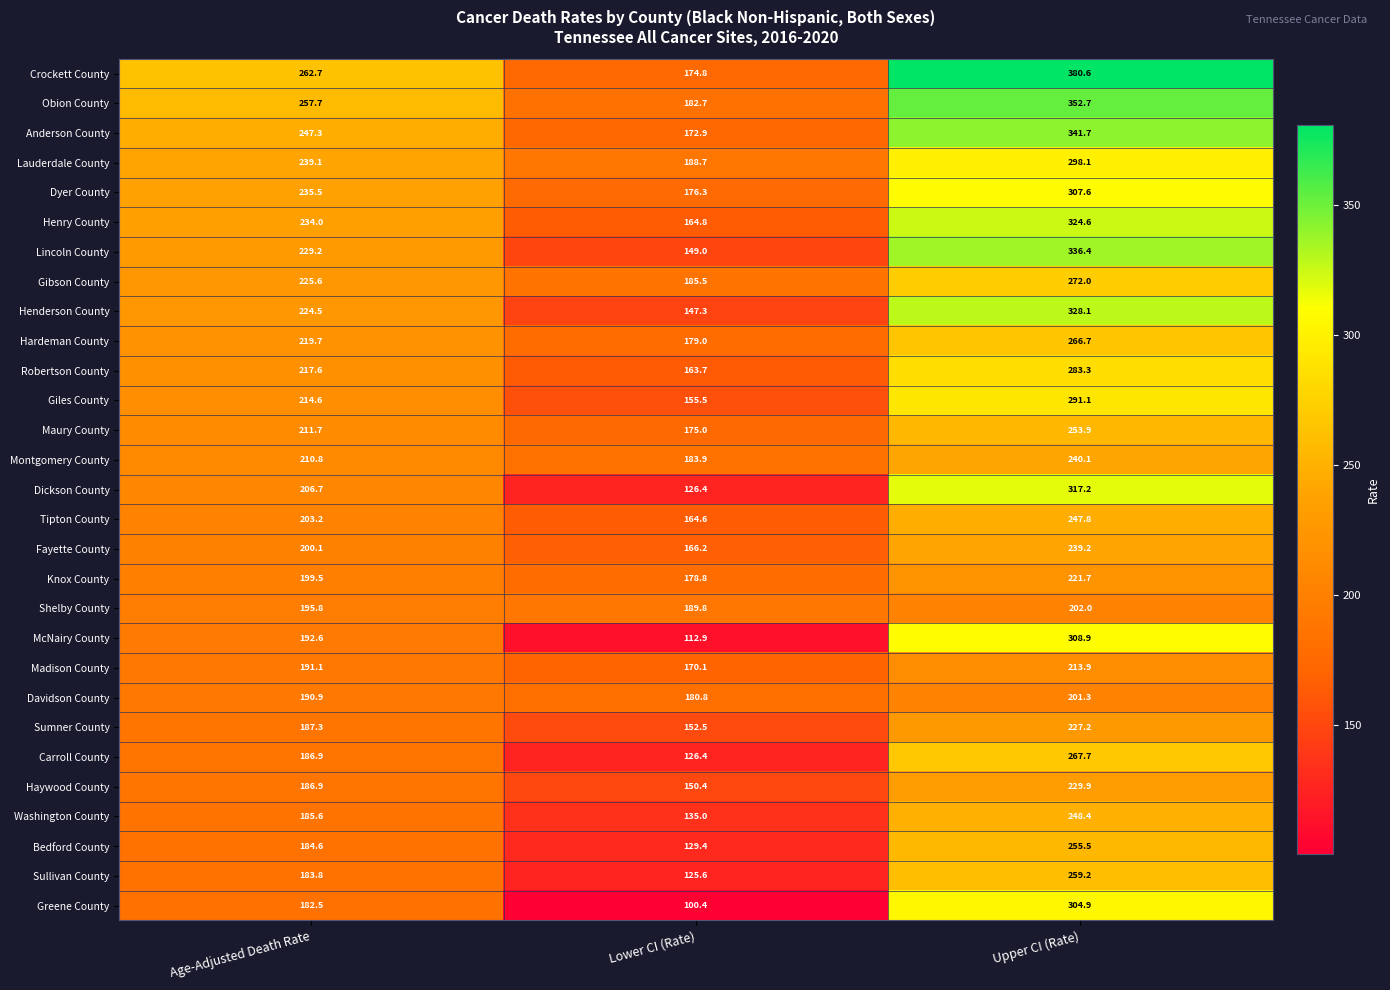

The Lauderdale County series shows 311.3 at Age-Adjusted Death Rate. True or false?

False